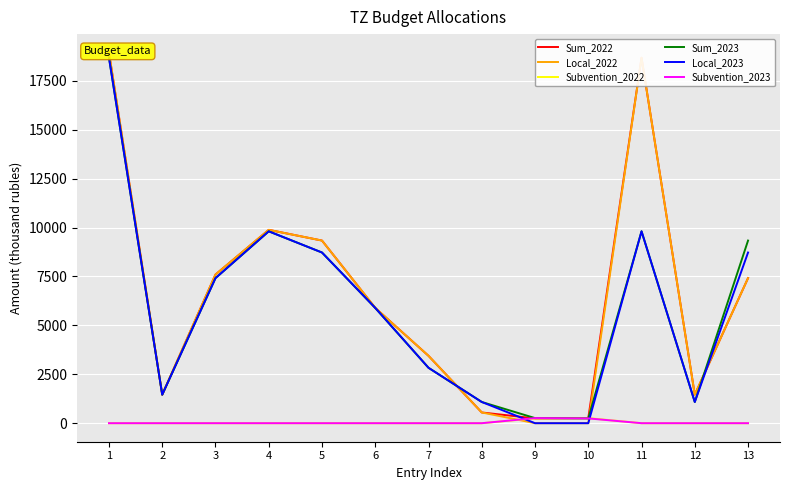

What is the difference between the Local_2022 values at 9 and 2?

1458.2